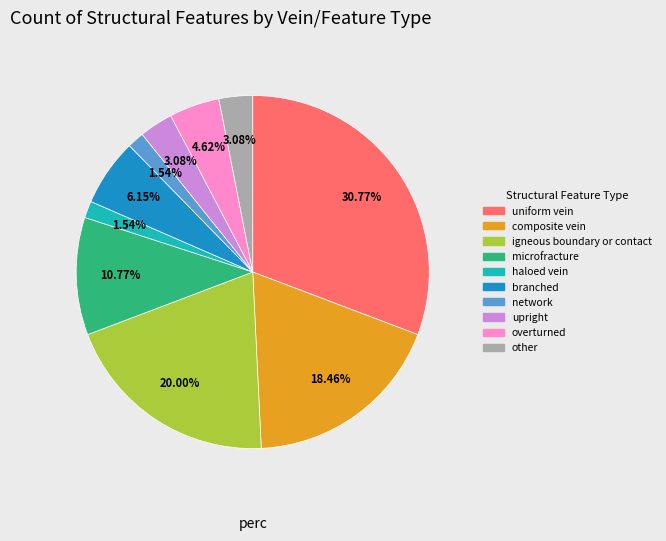

To the nearest percent, what is the combined percentage of igneous boundary or contact and branched?

26%